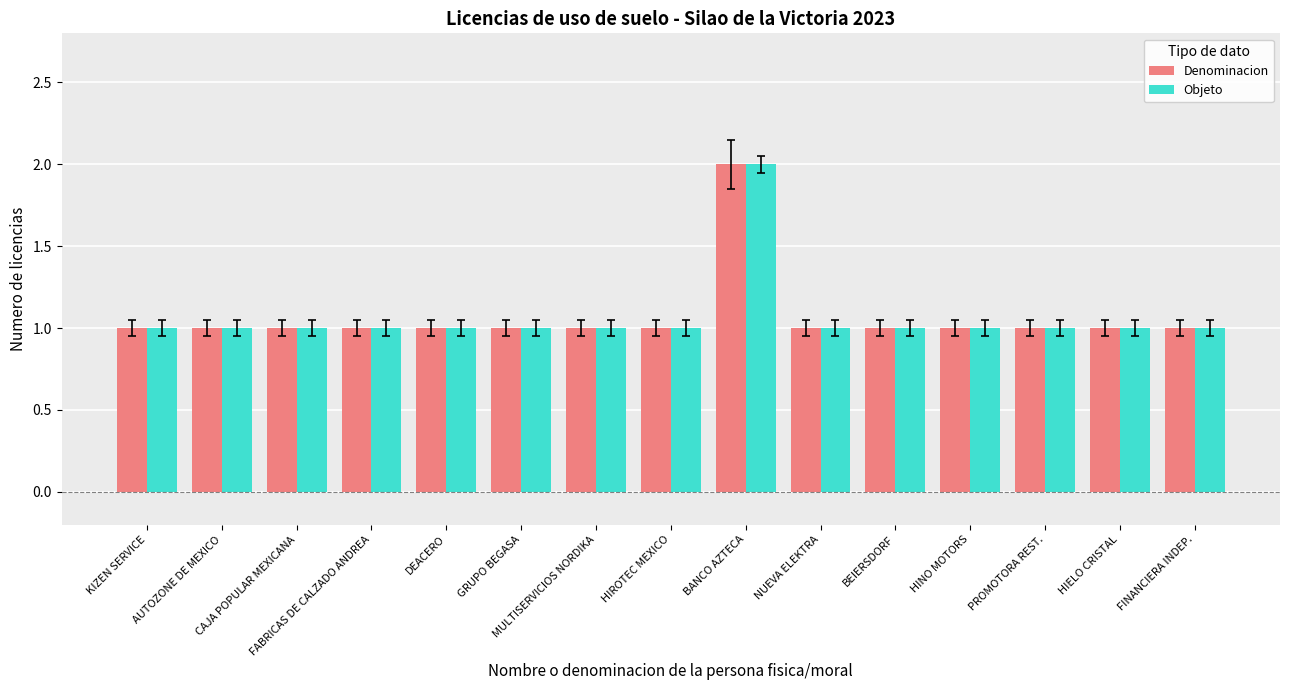

What is the sum of all Denominacion values?

16